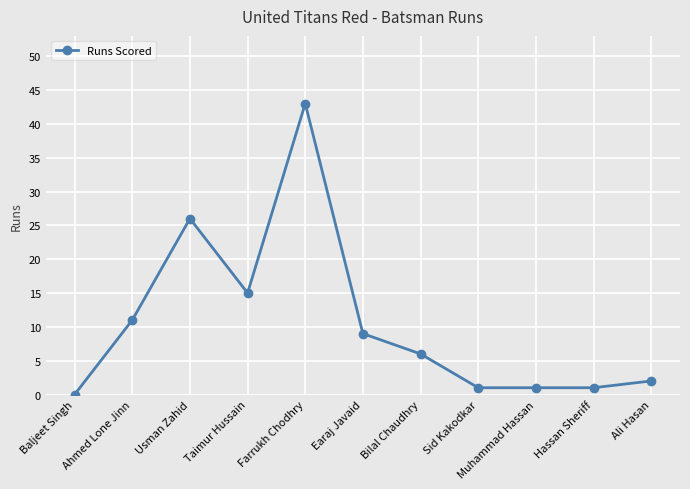

What is the label of the 3rd point from the left?

Usman Zahid